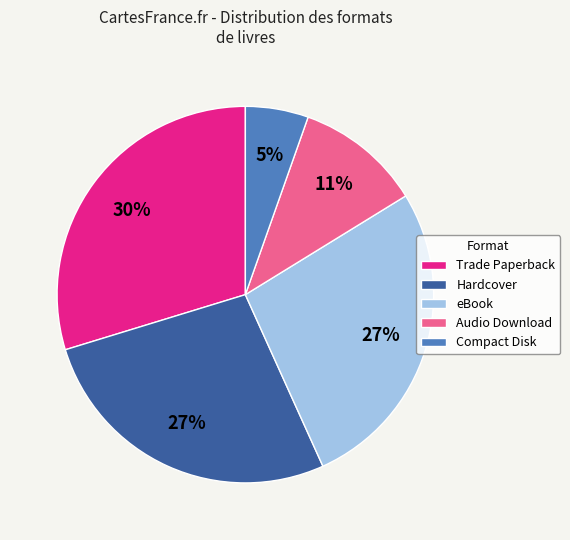

The Trade Paperback slice represents 18% of the pie. True or false?

False